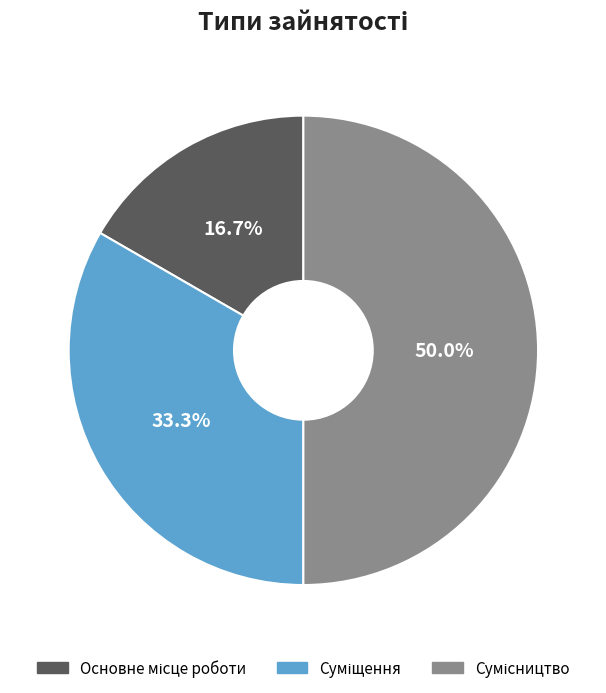

To the nearest percent, what percentage of the pie is Суміщення?

33%